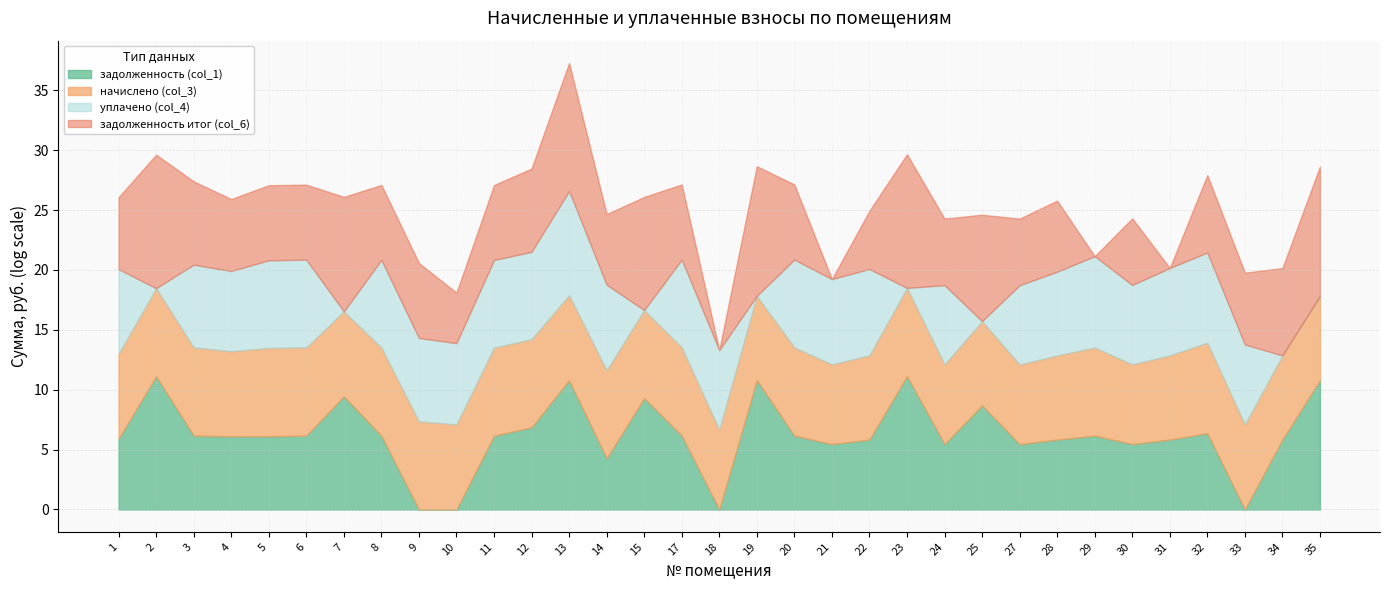

Which series ends up on top after the final intersection of уплачено (col_4) and начислено (col_3)?

начислено (col_3)